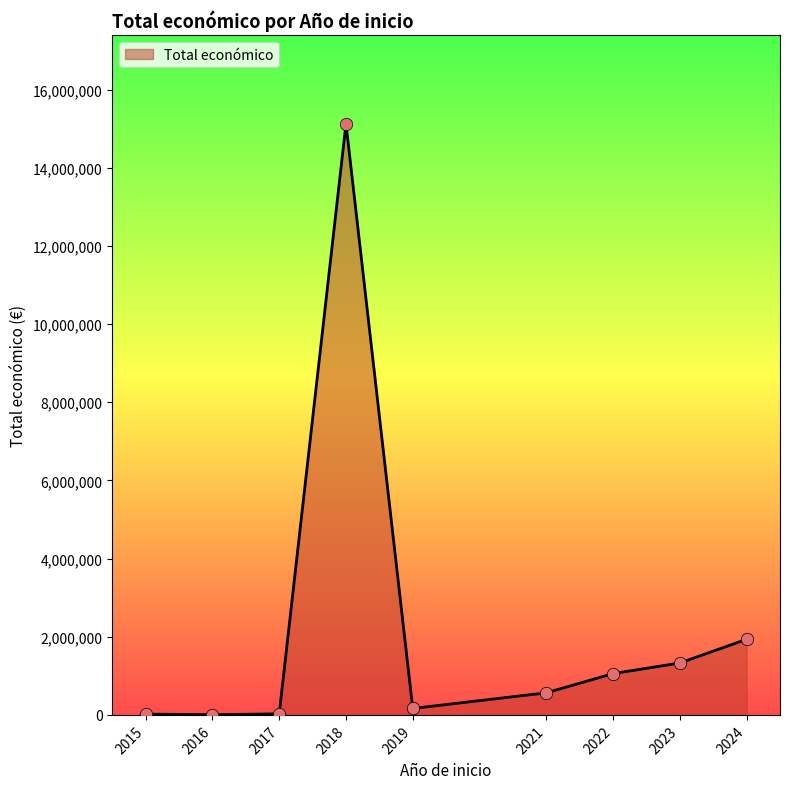

What is the ratio of the value at 2022 to the value at 2024?

0.5